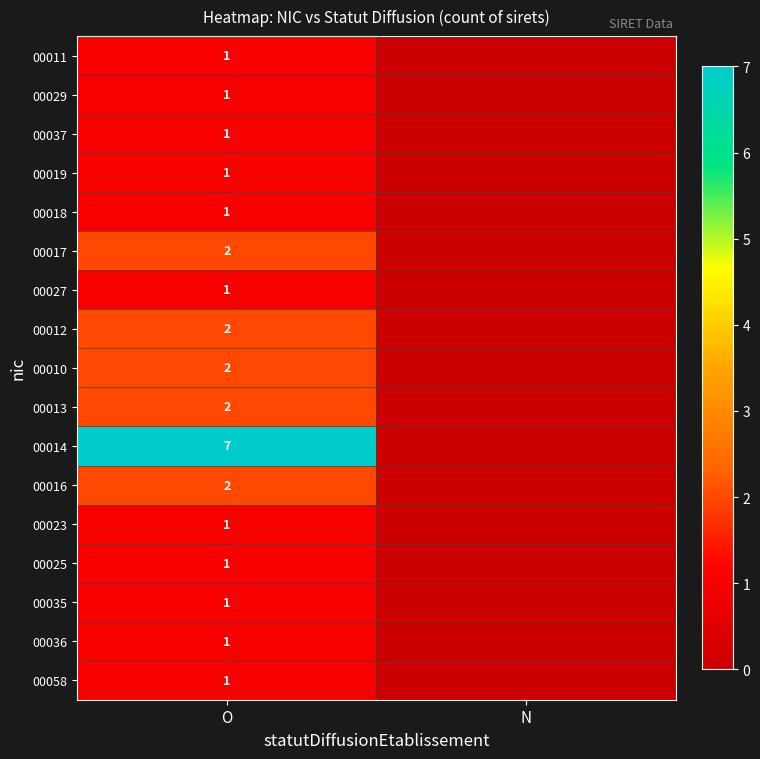

The value of 00019 at O is 1. True or false?

True